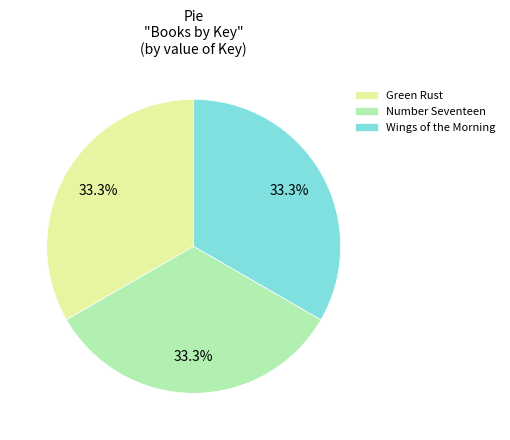

True or false: Number Seventeen accounts for 33% of the total.

True